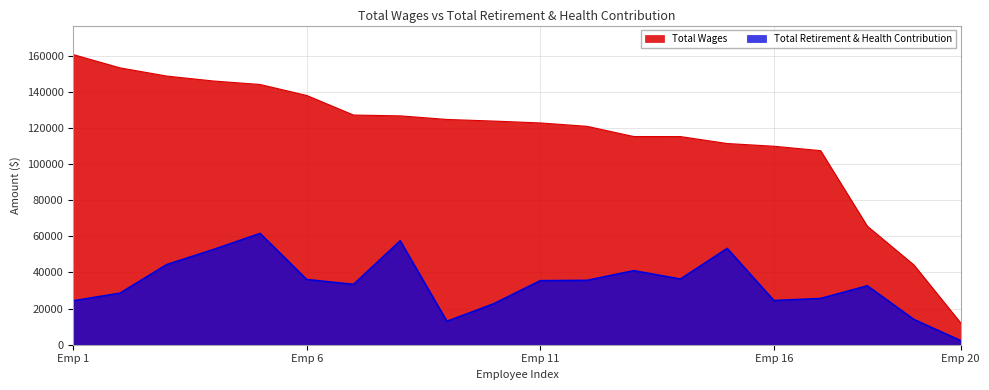

At which label does Total Retirement & Health Contribution reach its peak?

Principal Data Scientist